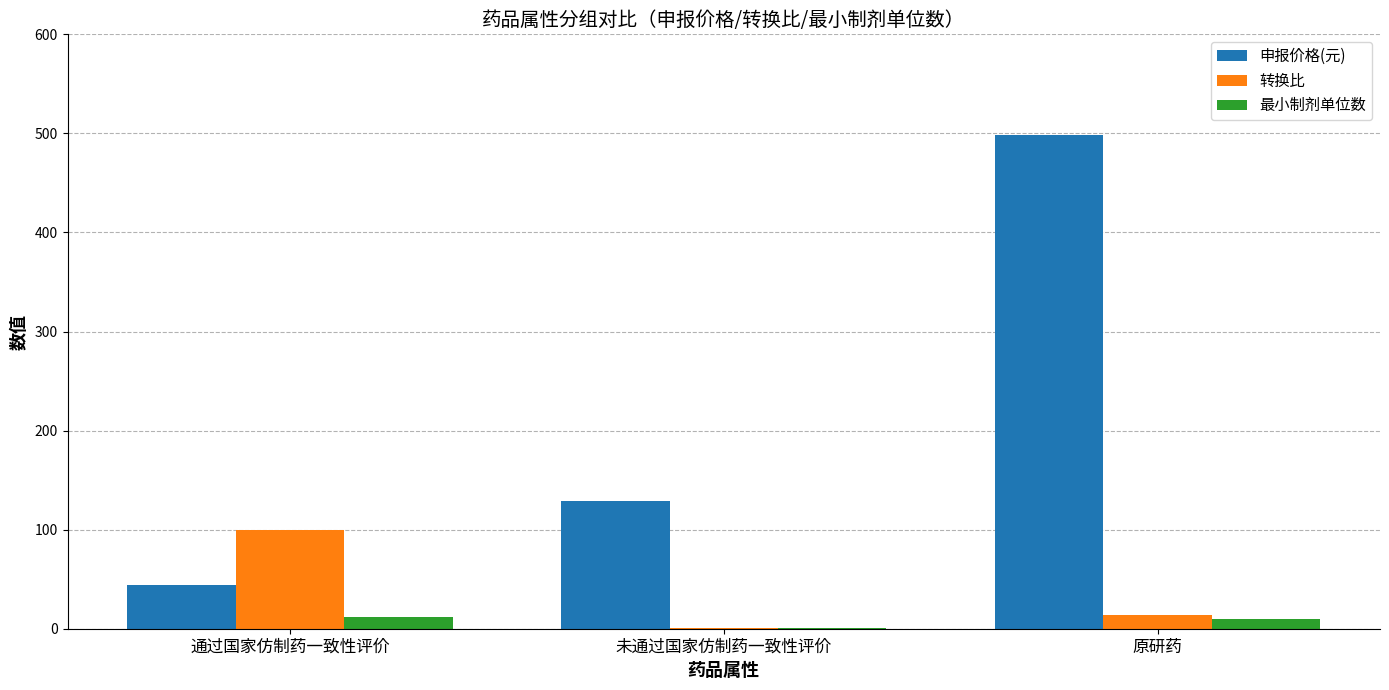

True or false: 申报价格(元) has a value of 498.0 at 原研药.

True